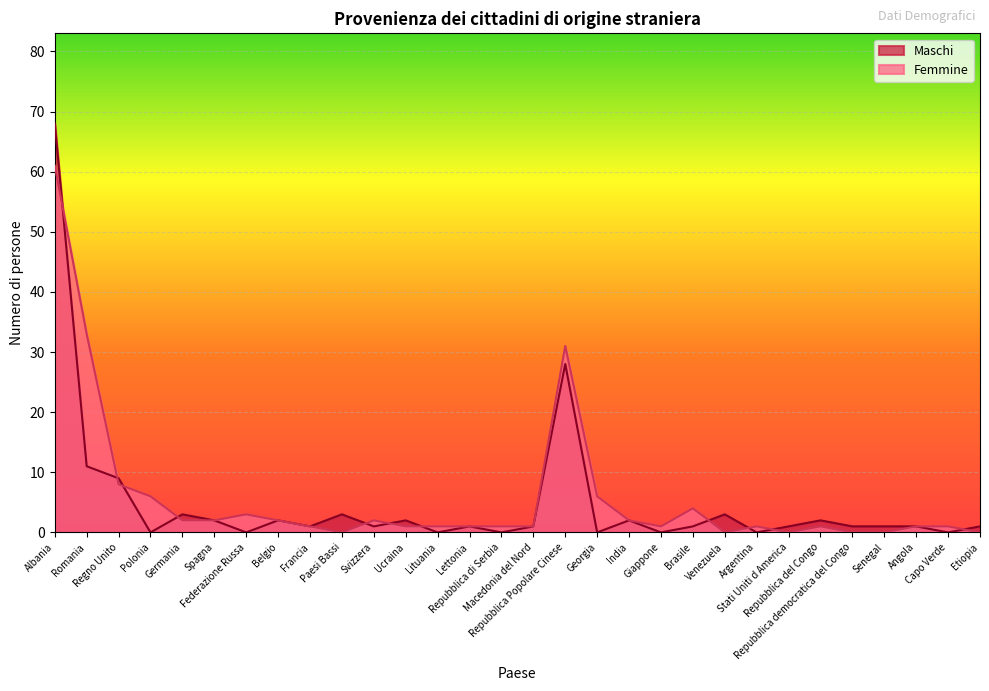

Rank the series at Macedonia del Nord from highest to lowest value.

Maschi, Femmine